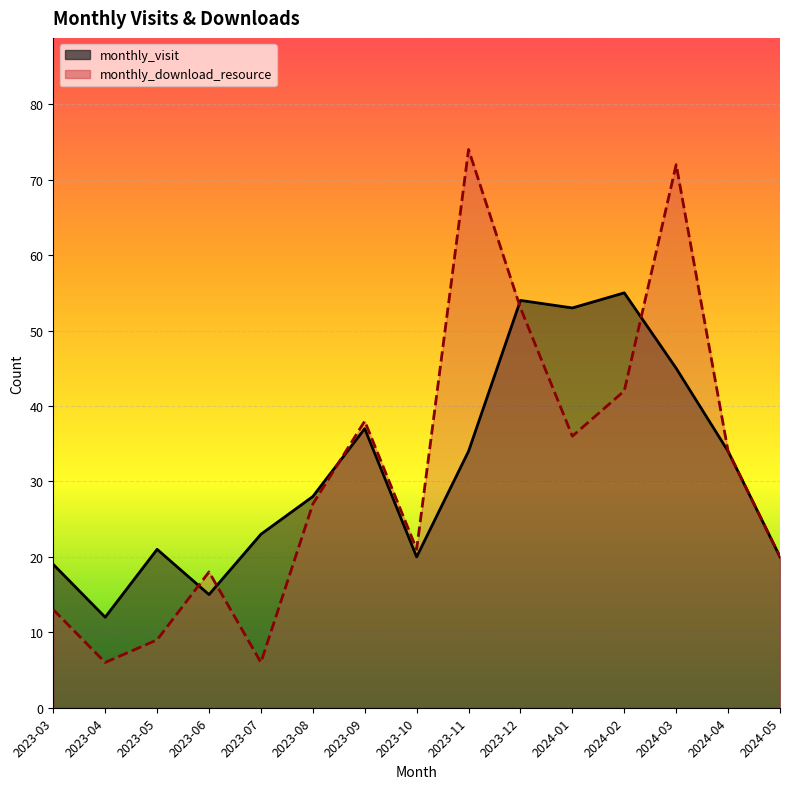

Does the chart display data point markers on the line(s)?

No